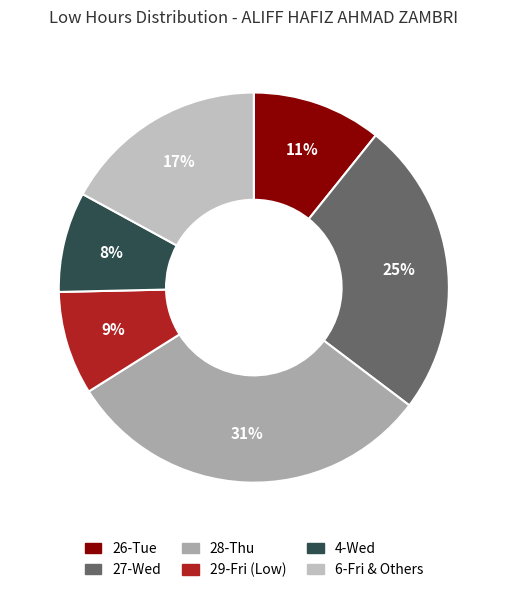

How many segments does this pie chart have?

6